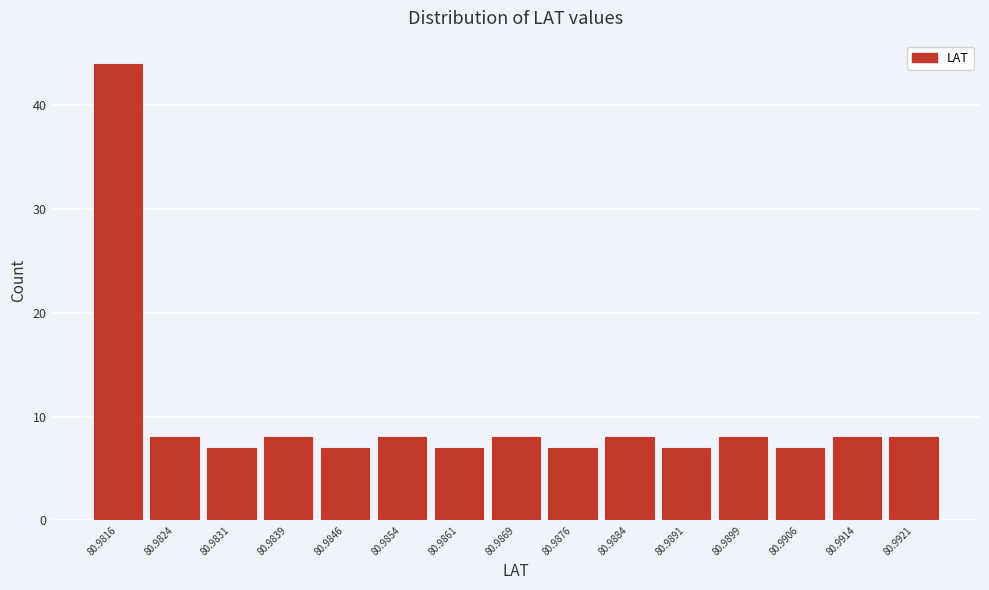

Reading right to left, what are all the values shown in this chart?

8	8	7	8	7	8	7	8	7	8	7	8	7	8	44